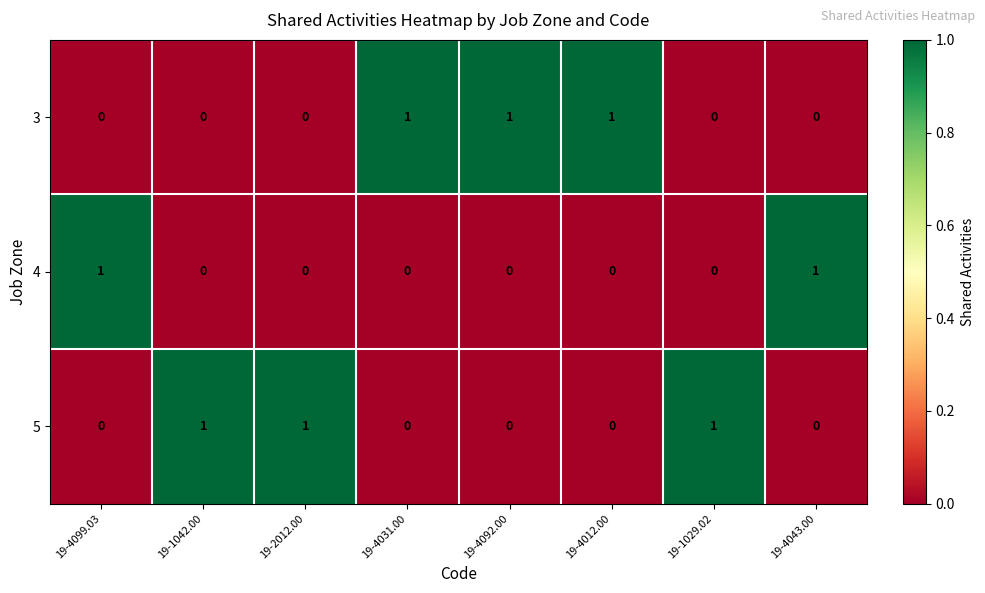

True or false: 4 has a value of 0 at 19-1042.00.

True